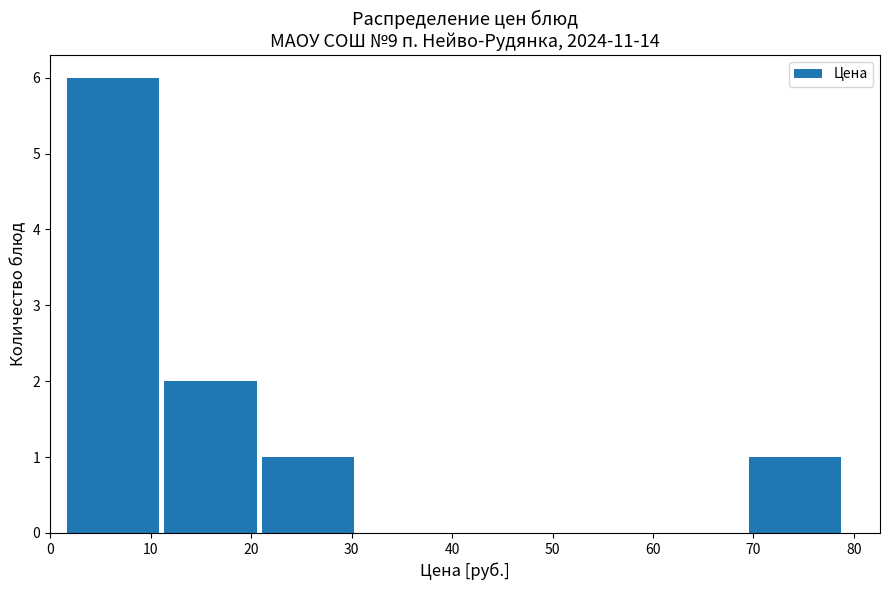

Over which range of the x-axis is the bar tallest?

2 to 11